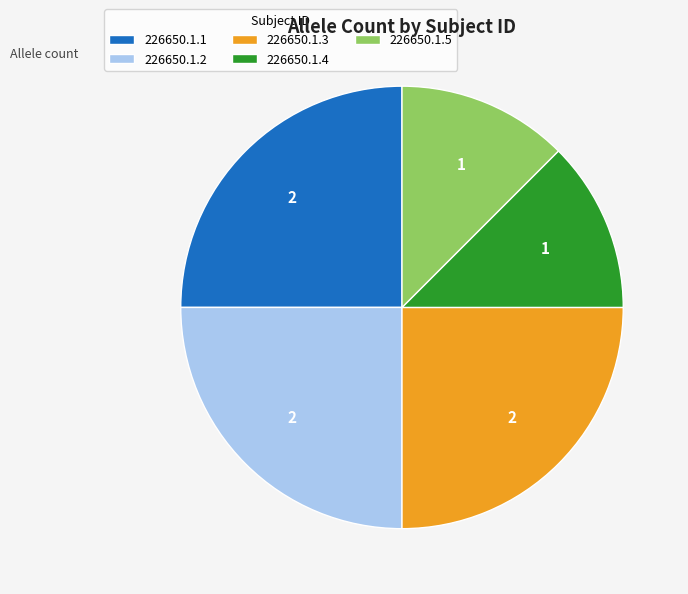

Combined, do 226650.1.1 and 226650.1.4 account for over 50%?

No